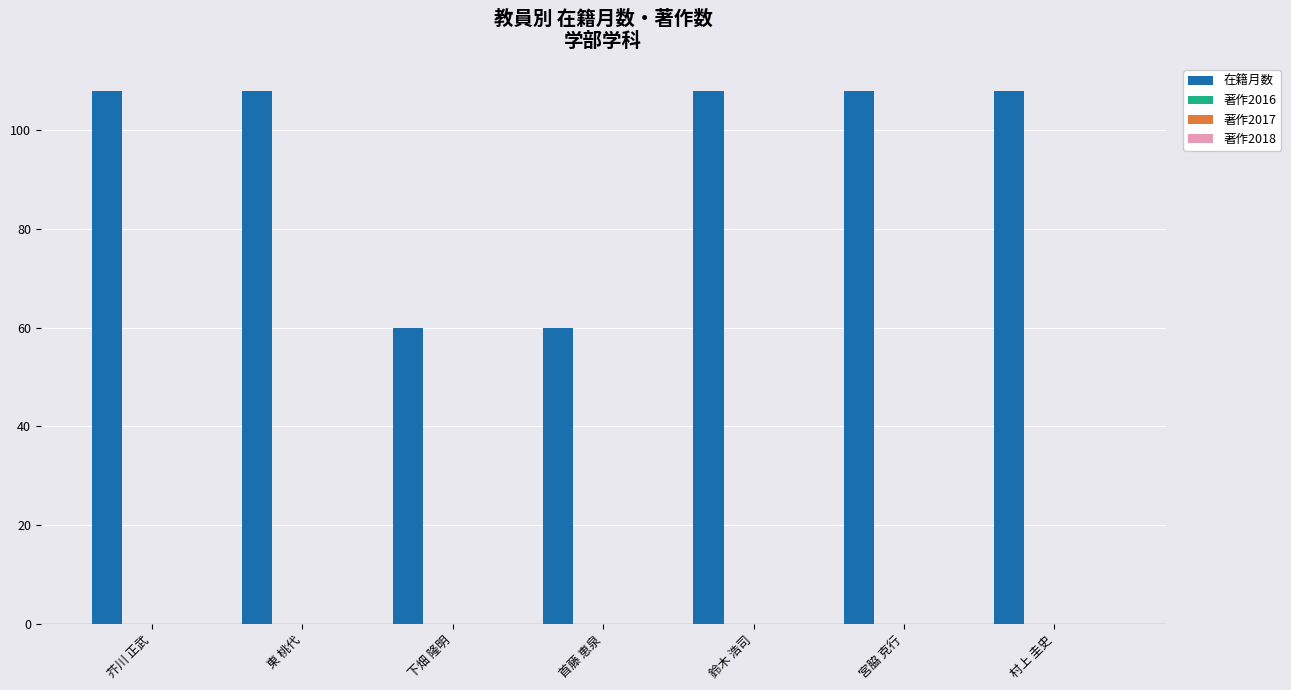

What is the value of the 1st bar from the left?

108